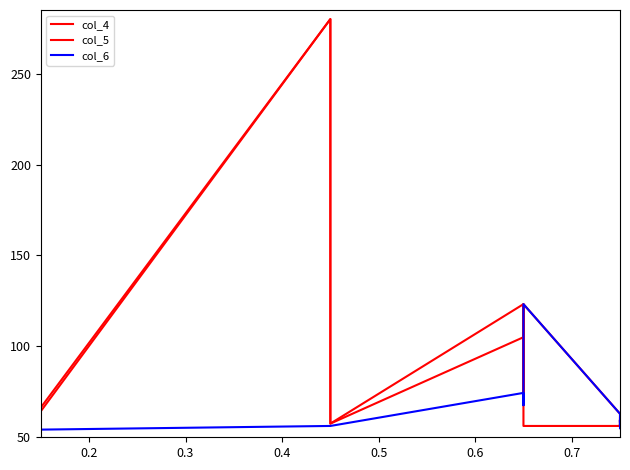

After their last crossing, which series has the higher values: col_5 or col_4?

col_5